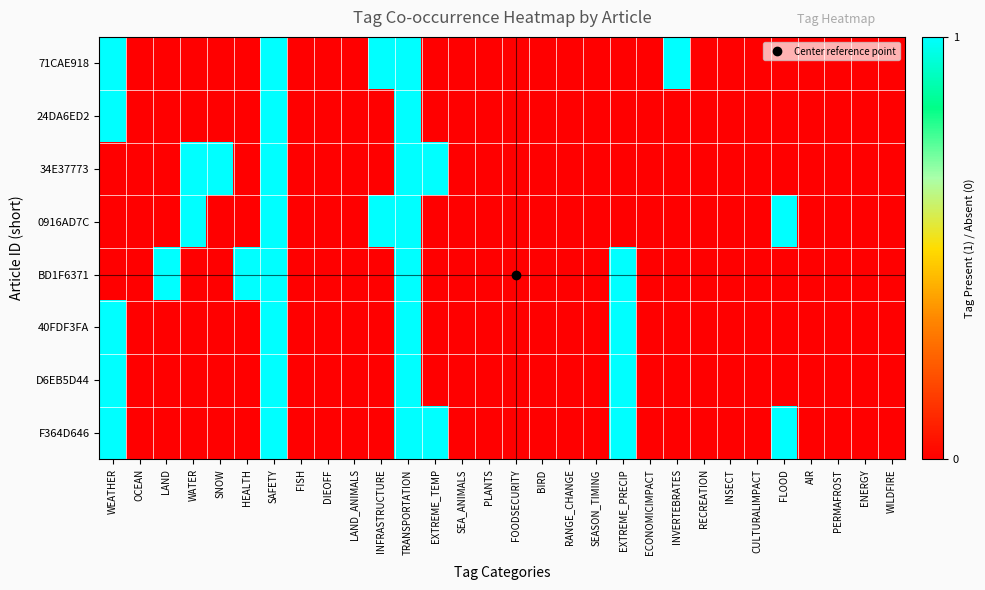

Rank the series at BIRD from highest to lowest value.

71CAE918, 24DA6ED2, 34E37773, 0916AD7C, BD1F6371, 40FDF3FA, D6EB5D44, F364D646